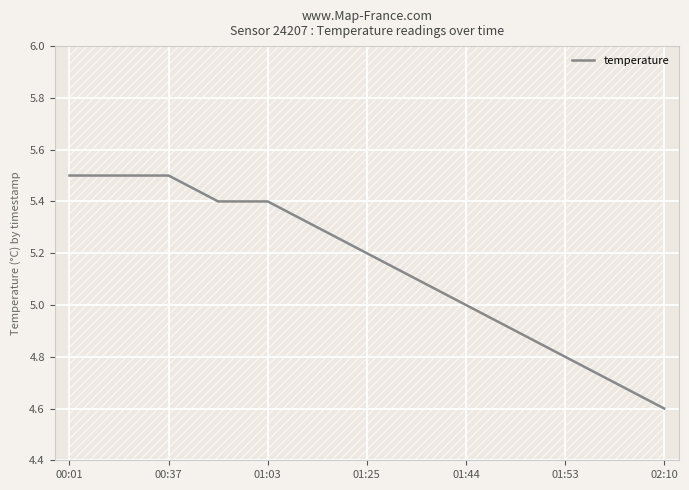

What is the difference between the maximum and minimum values?

0.9